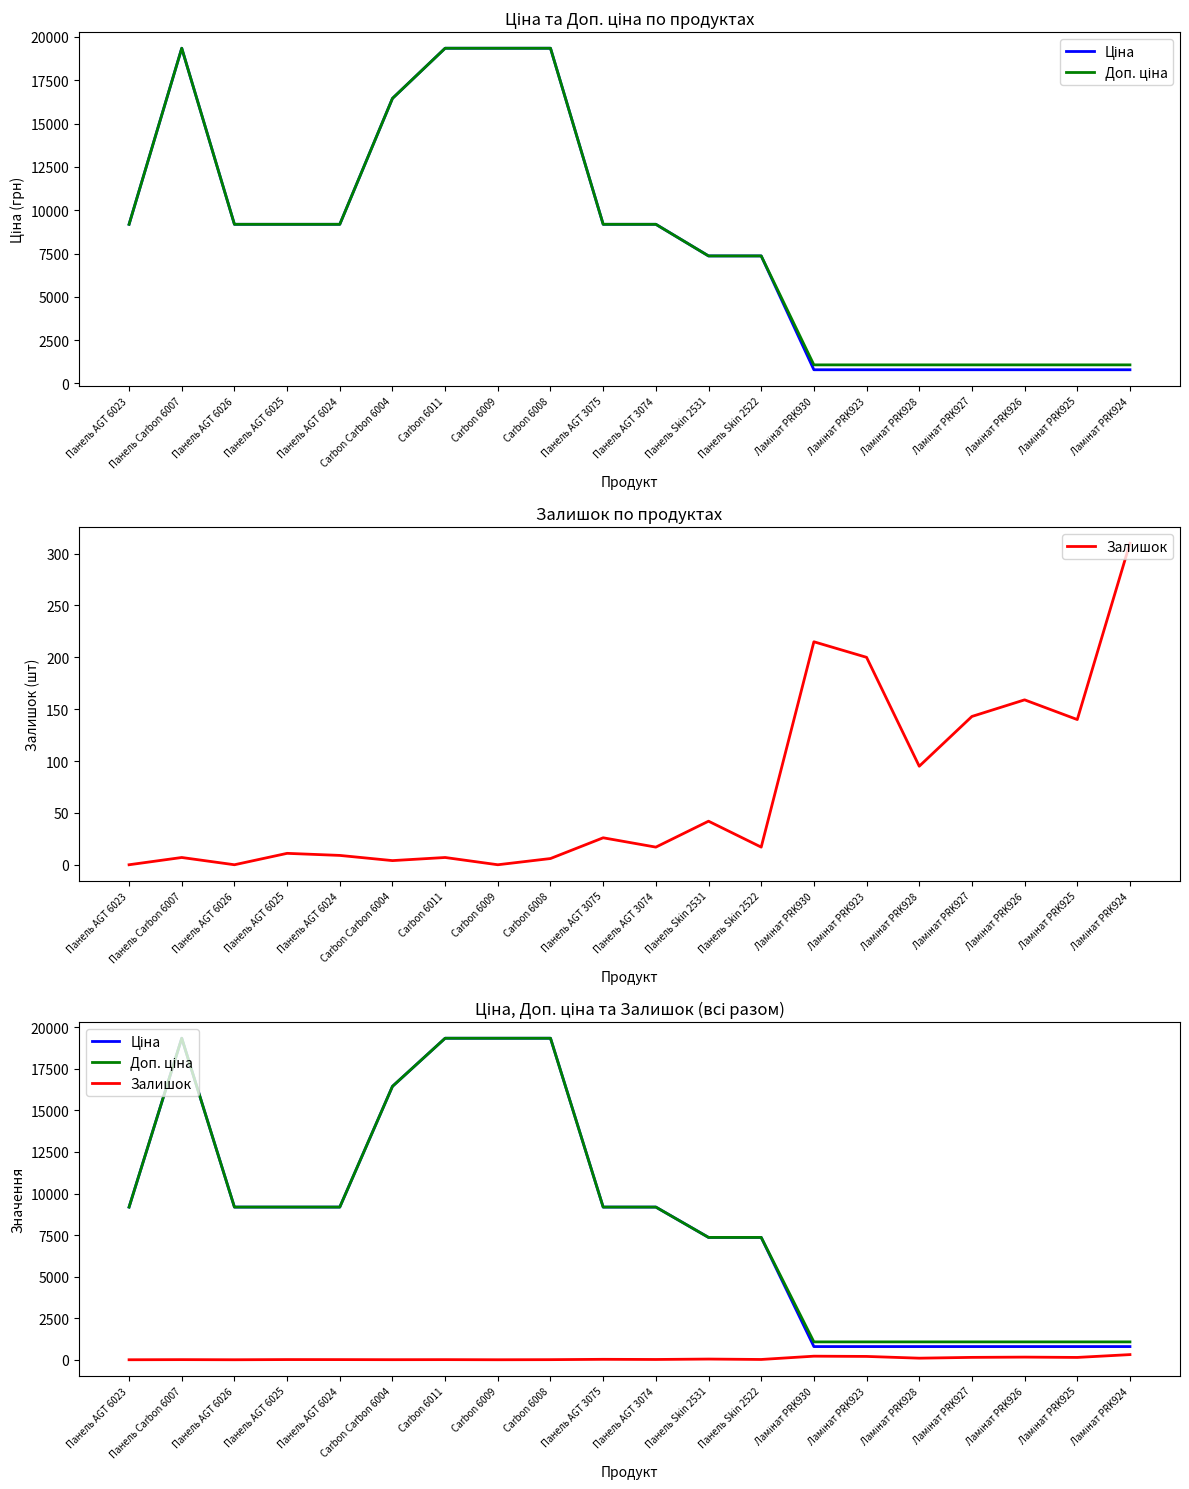

Is the value of Ціна at Панель Skin 2531 greater than the value of Залишок at Carbon 6009?

Yes